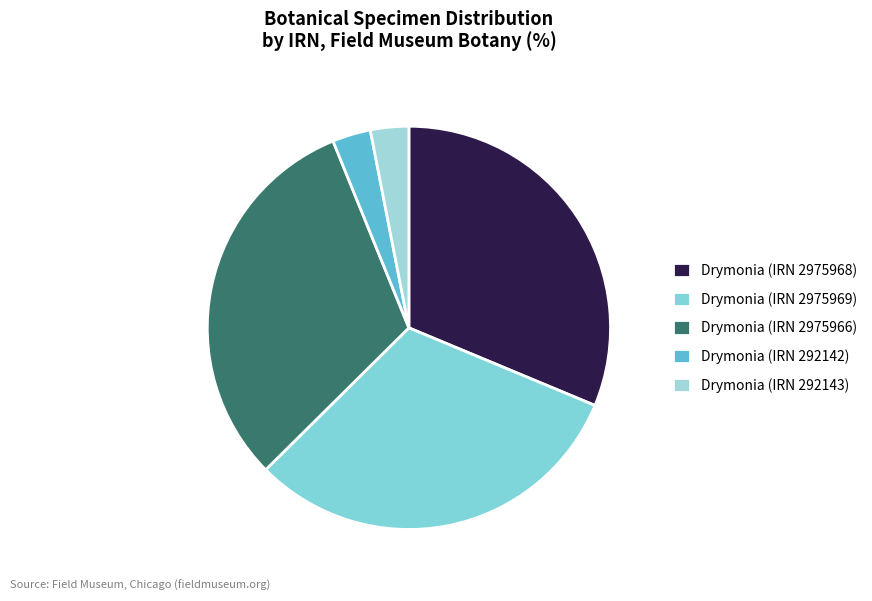

Approximately how many times larger is the value at Drymonia (IRN 2975969) compared to Drymonia (IRN 292143)?

10.2